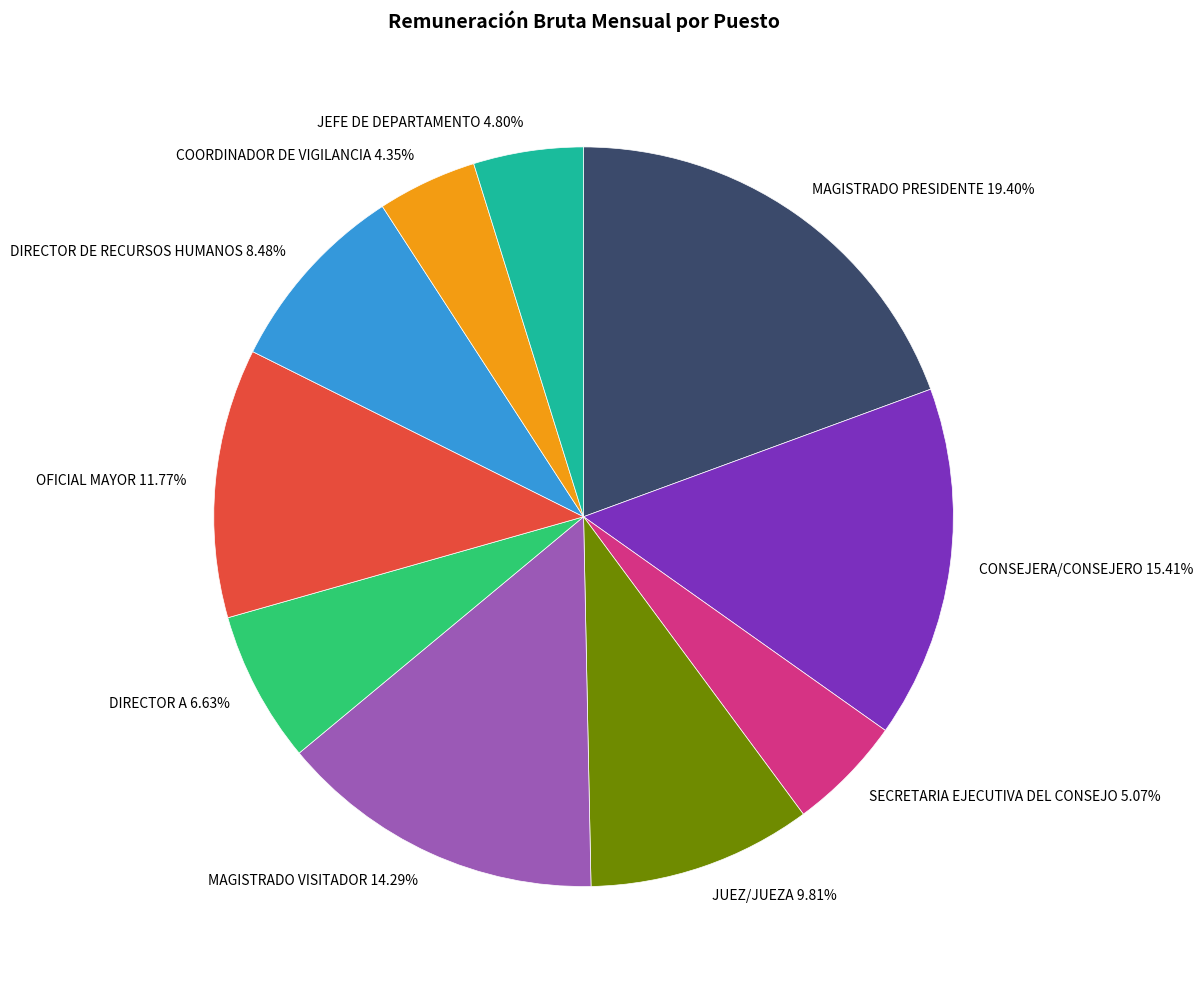

What is the total percentage of DIRECTOR DE RECURSOS HUMANOS and JEFE DE DEPARTAMENTO?

13.3%